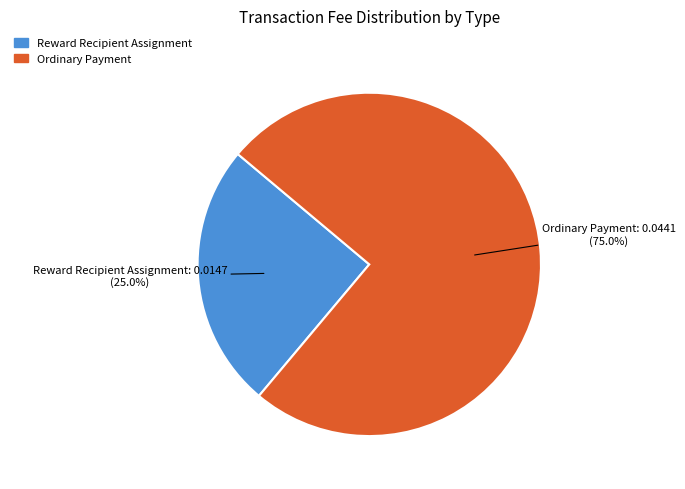

To the nearest percent, what percentage of the pie is Ordinary Payment?

75%